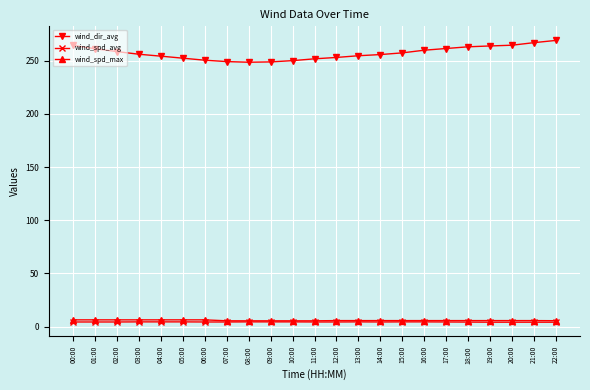

Which series changed the most between 03:00 and 22:00?

wind_dir_avg